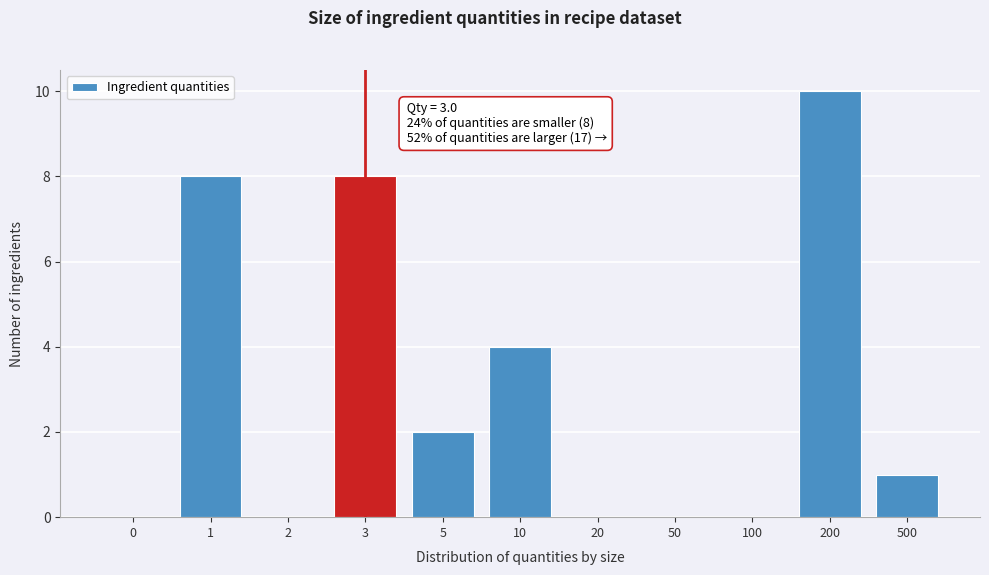

Reading left to right, extract all data points from this chart.

0=0	1=8	2=0	3=8	5=2	10=4	20=0	50=0	100=0	200=10	500=1